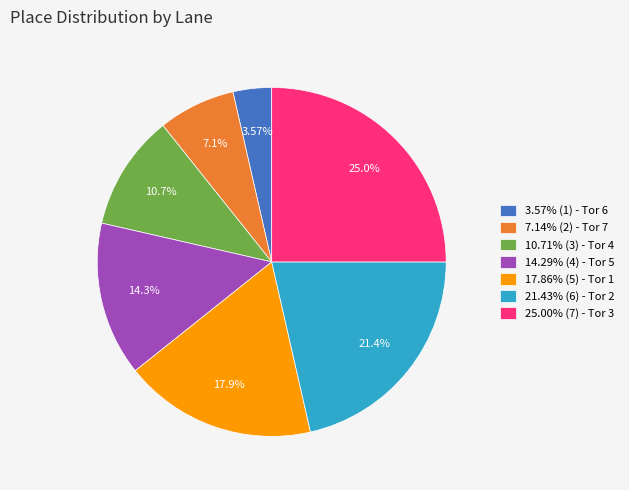

Is there any slice that represents more than half of the pie?

No